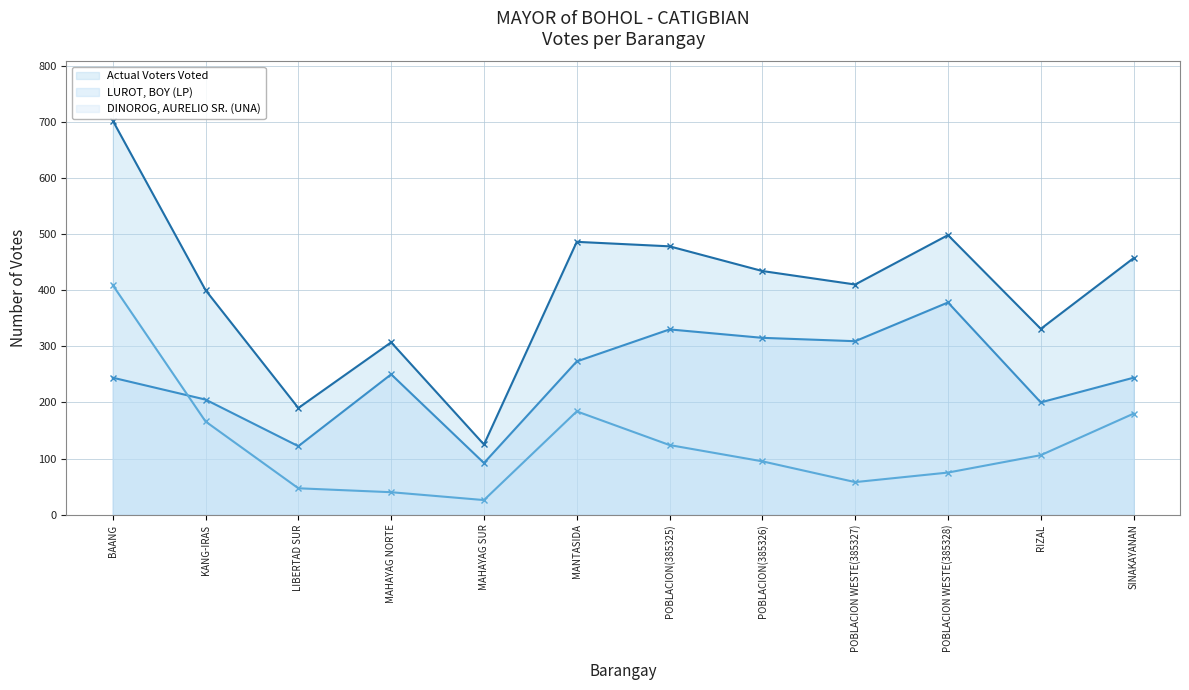

What position from the left is LIBERTAD SUR?

3